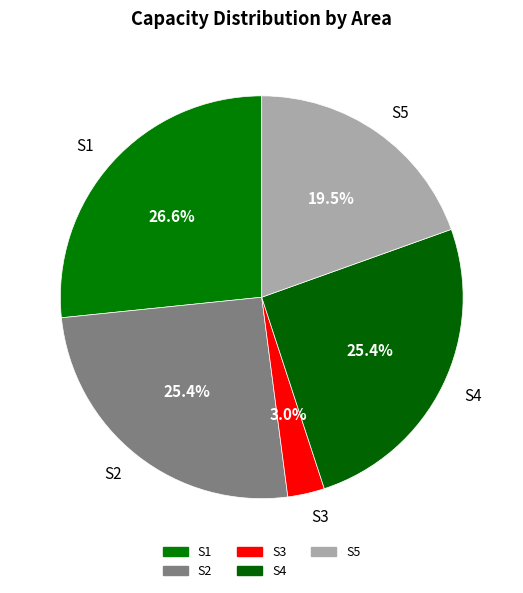

What percentage do S4 and S1 together represent?

52.1%